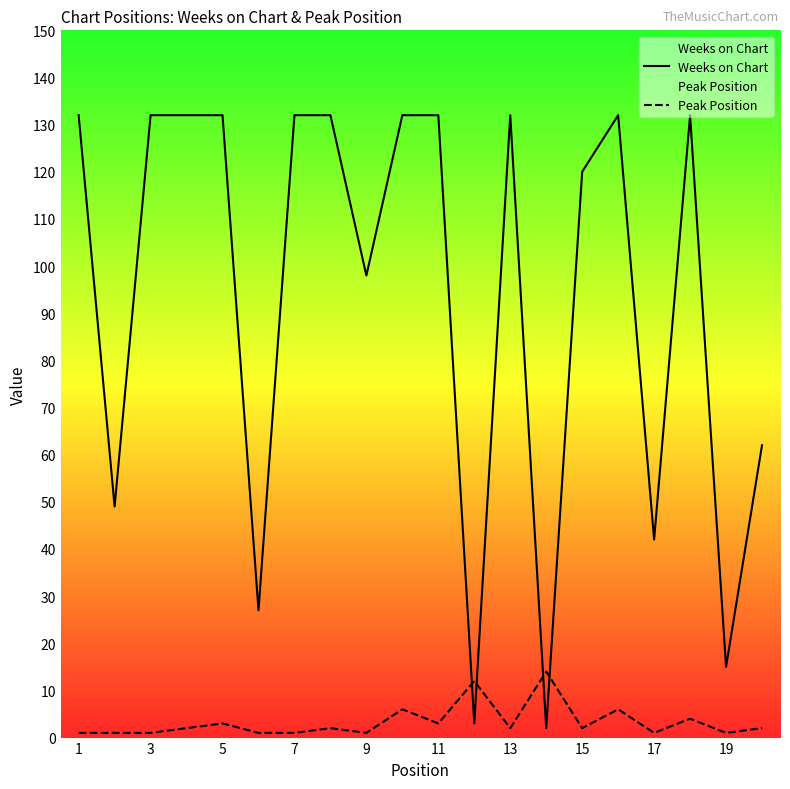

True or false: Weeks on Chart has a value of 132 at 7.

True